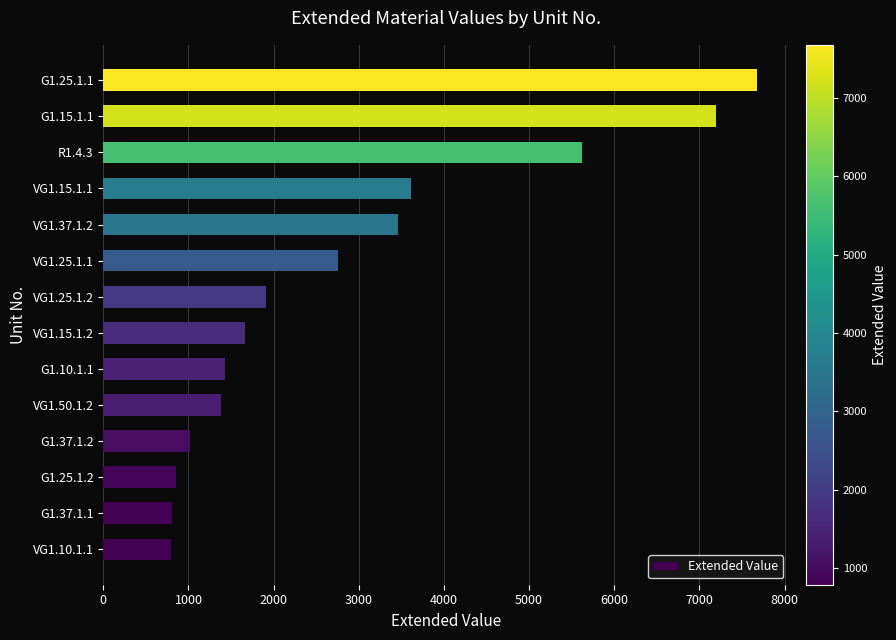

At which category does the chart reach its peak across all series?

G1.25.1.1